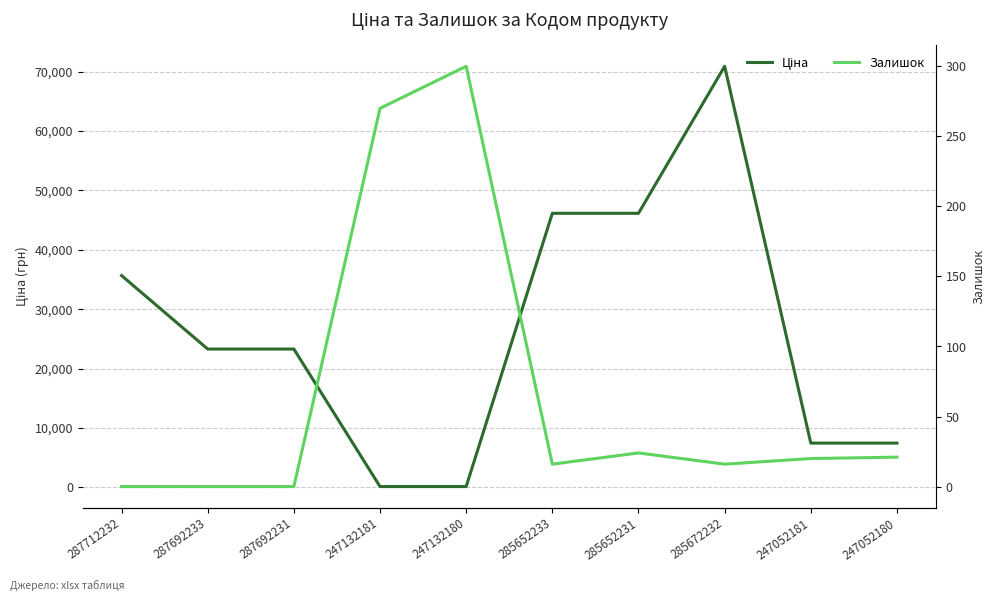

Reading left to right, transcribe all the data shown in this chart.

Ціна: 287712232=35659.4	287692233=23278.2	287692231=23278.2	247132181=111.7	247132180=111.7	285652233=46143.9	285652231=46143.9	285672232=70906.0	247052181=7436.2	247052180=7436.2
Залишок: 287712232=0.0	287692233=0.0	287692231=0.0	247132181=270.0	247132180=300.0	285652233=16.0	285652231=24.0	285672232=16.0	247052181=20.0	247052180=21.0